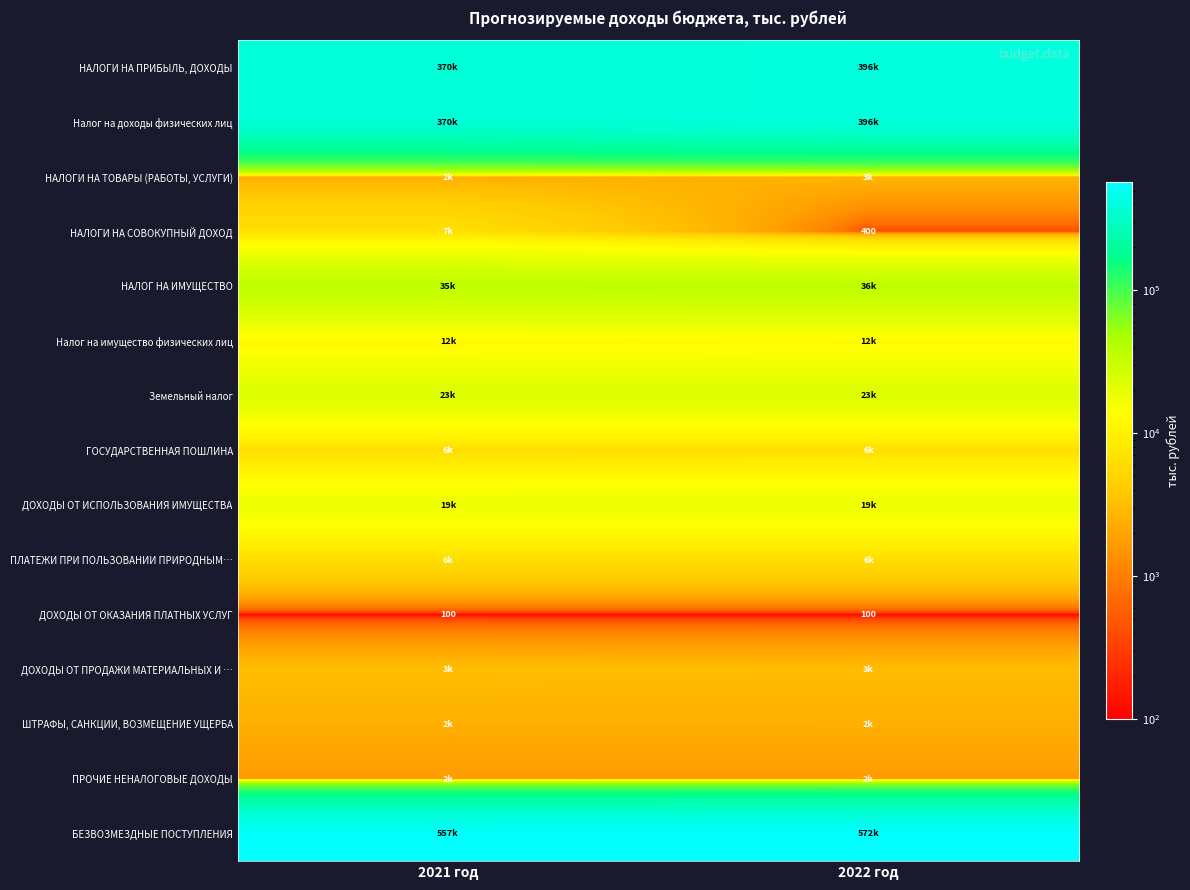

True or false: БЕЗВОЗМЕЗДНЫЕ ПОСТУПЛЕНИЯ has a value of 139660.8 at 2022 год.

False